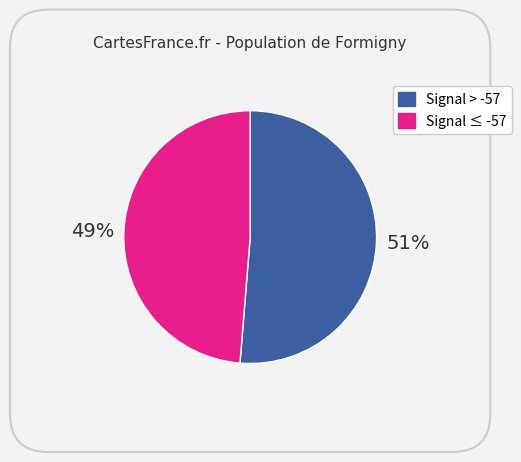

To the nearest percent, what is the average slice percentage?

50%